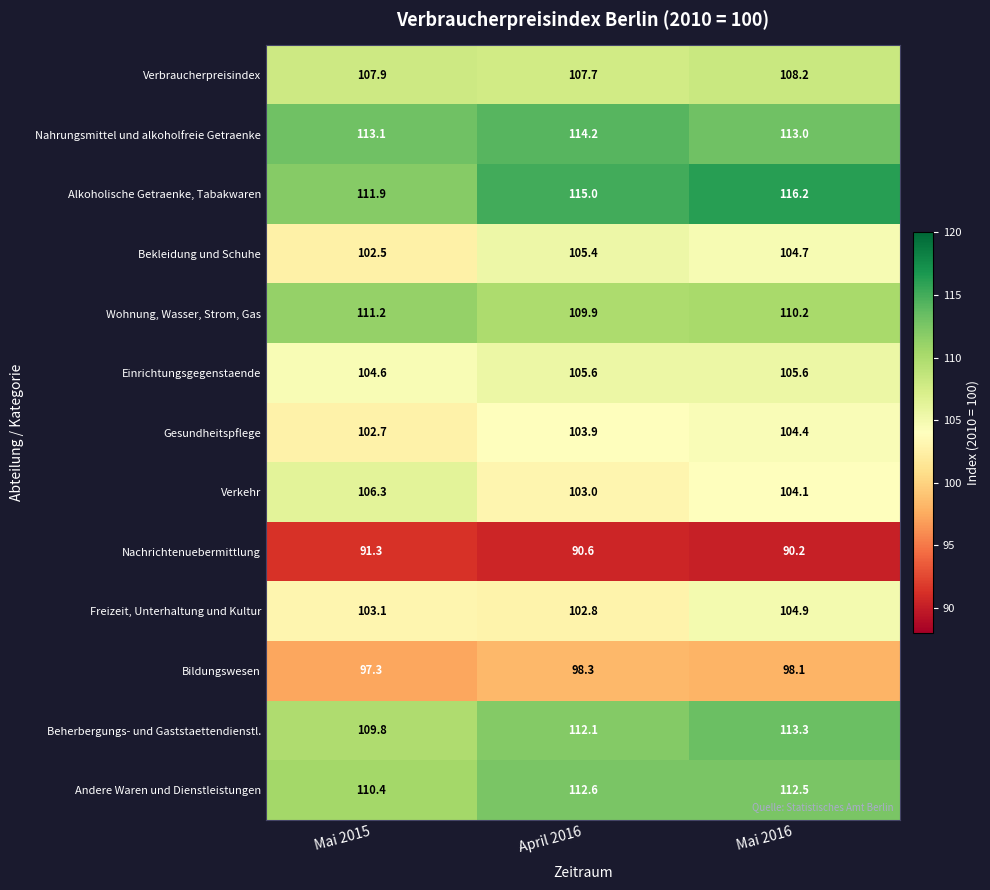

At which label does Einrichtungsgegenstaende first exceed 105?

April 2016